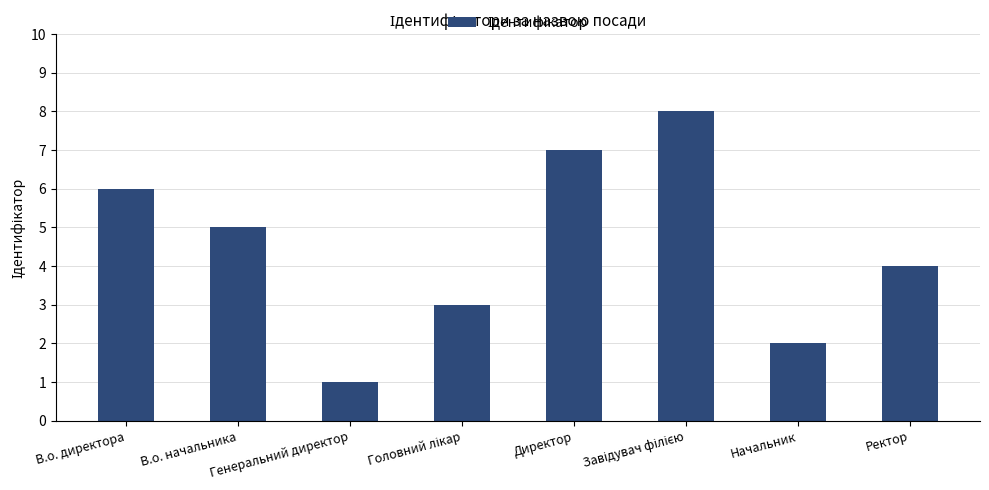

True or false: the data shows 2 at Начальник.

True